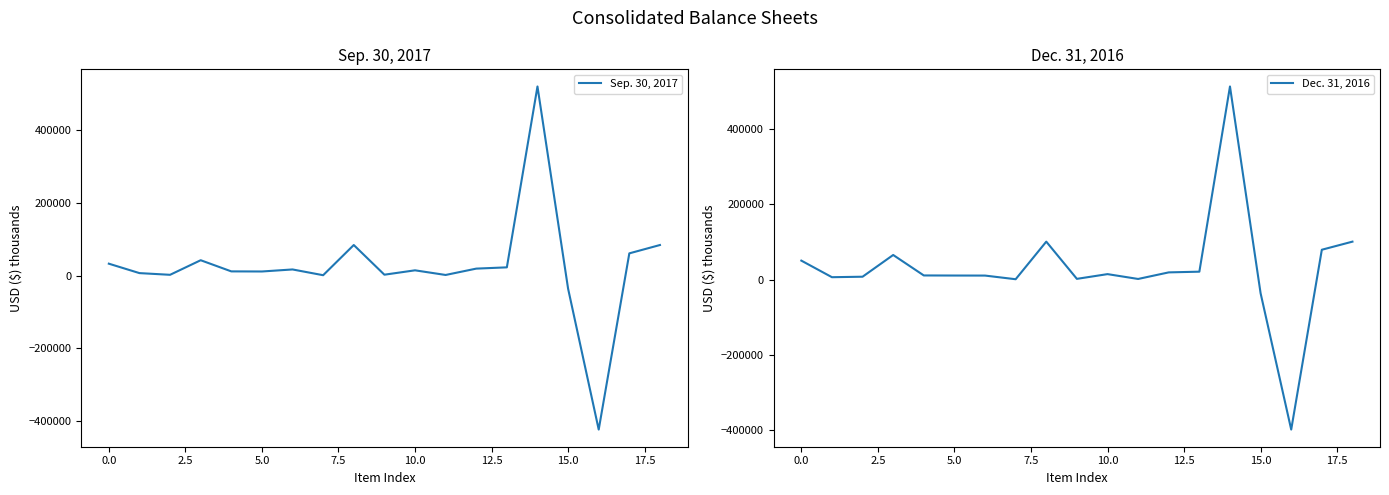

True or false: Dec. 31, 2016 and Sep. 30, 2017 intersect in this chart.

True